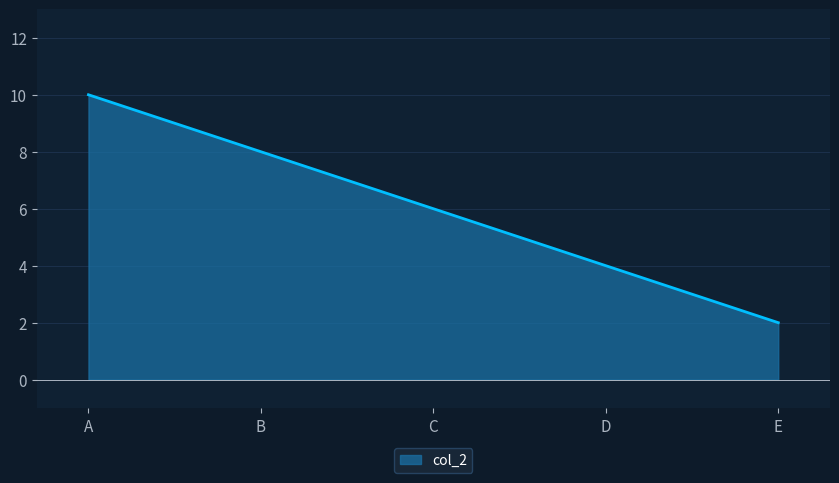

Where does the data first go above 6?

A